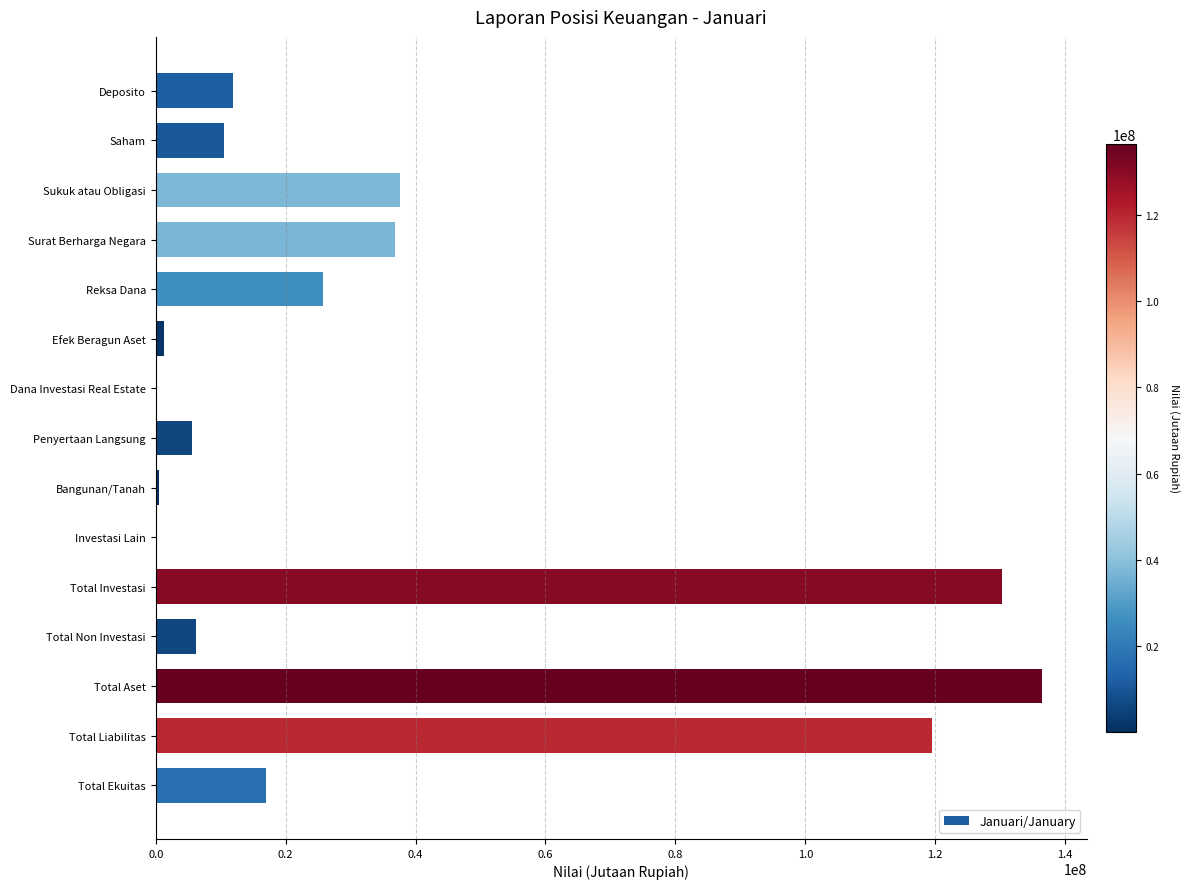

Count the number of categories in the chart.

15